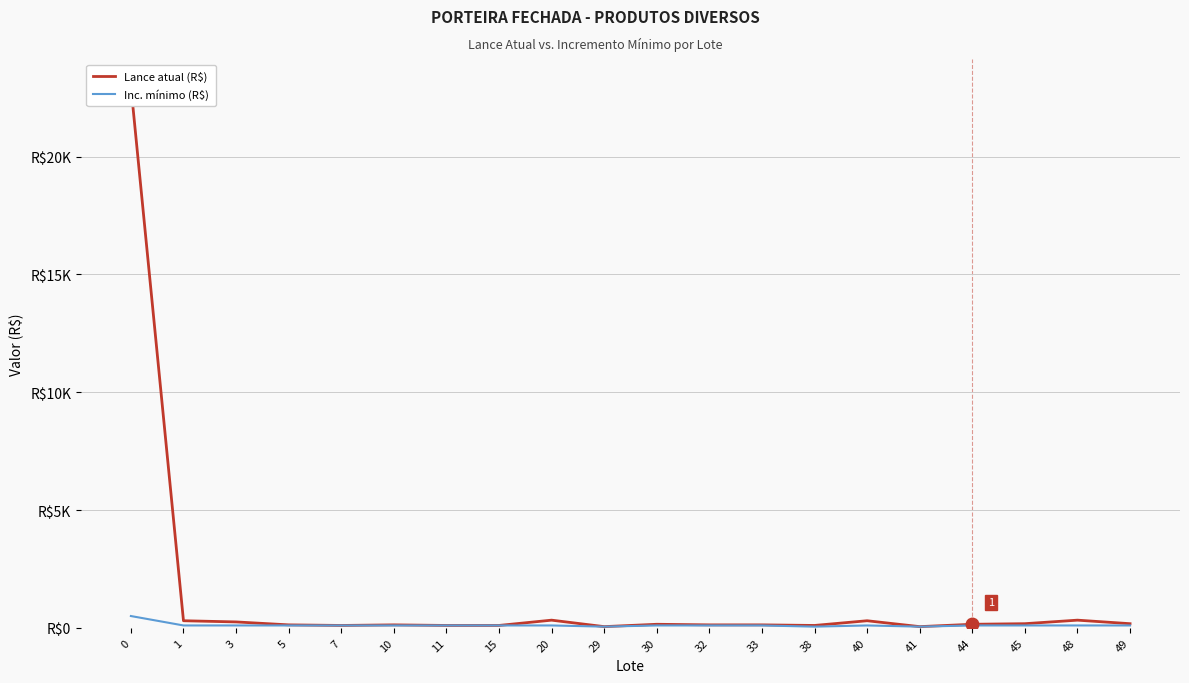

Is the value of Lance atual (R$) at 45 greater than the value of Inc. mínimo (R$) at 3?

Yes